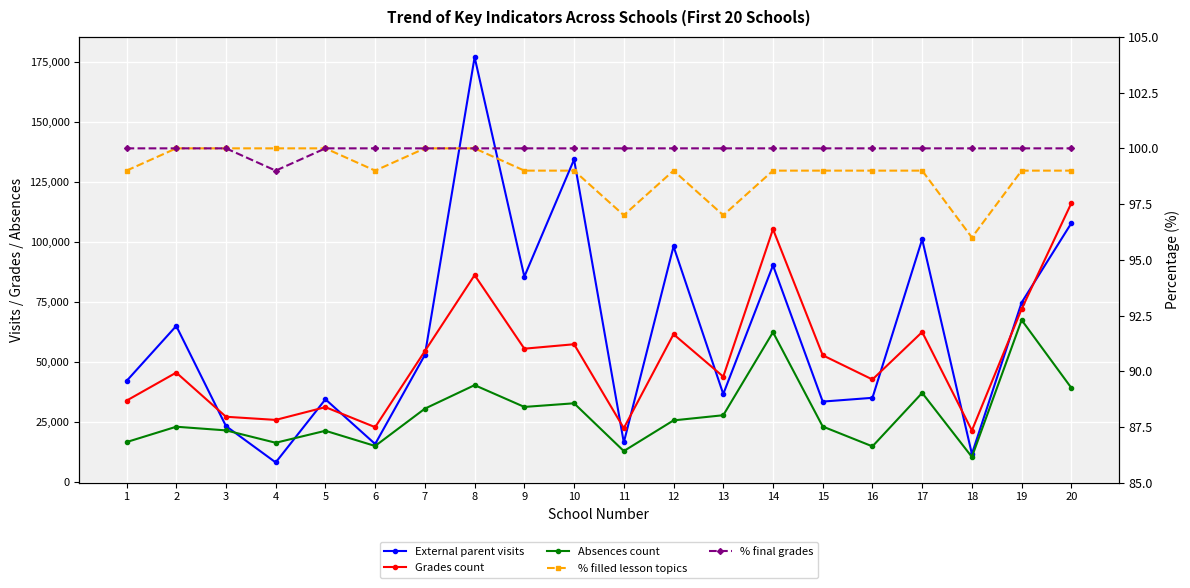

At which category is the sum across all series the highest?

8